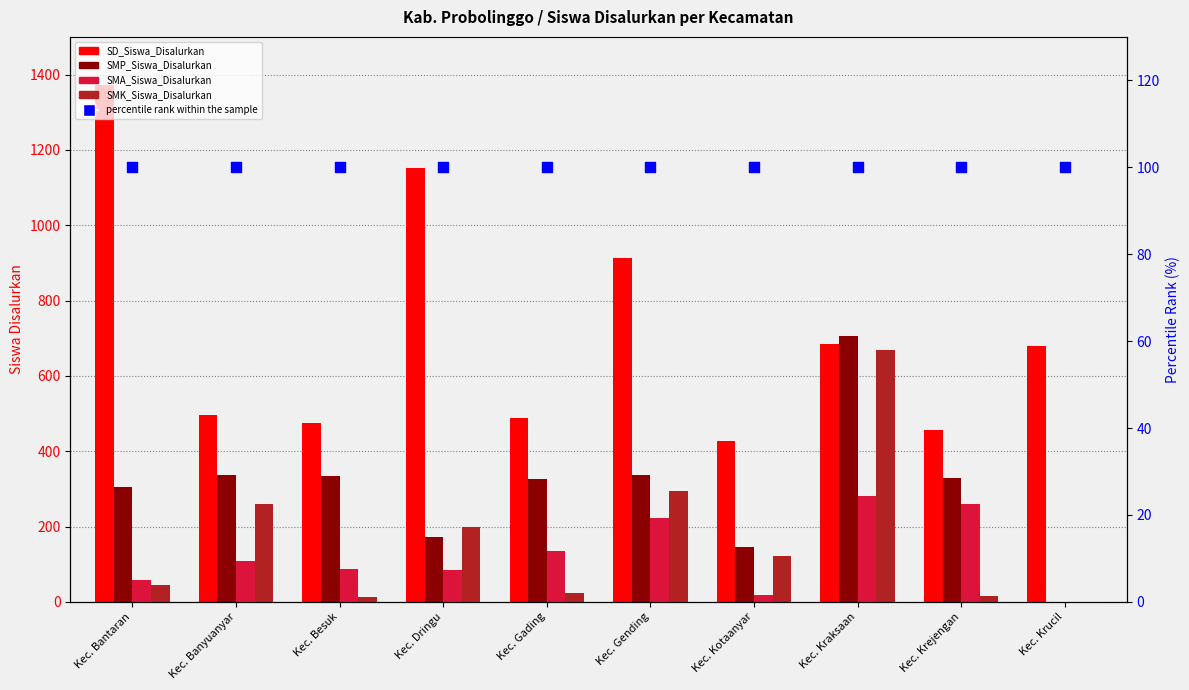

What are all the series names shown in the legend?

SD_Siswa_Disalurkan, SMP_Siswa_Disalurkan, SMA_Siswa_Disalurkan, SMK_Siswa_Disalurkan, percentile rank within the sample